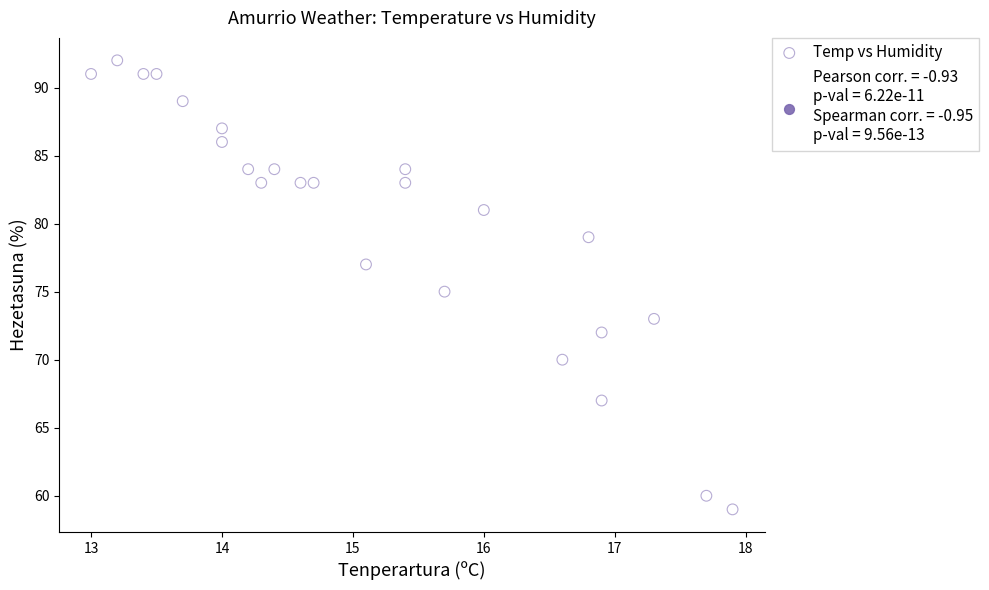

What is the range of Y values (max minus min)?

33